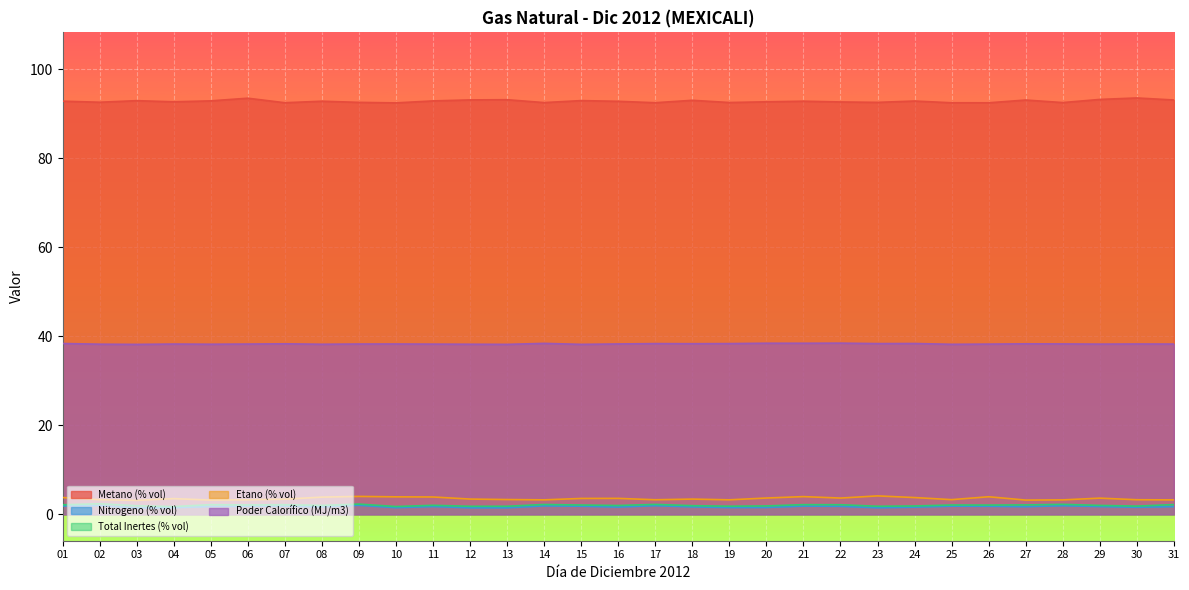

True or false: Total Inertes (% vol) and Metano (% vol) cross at least once.

False